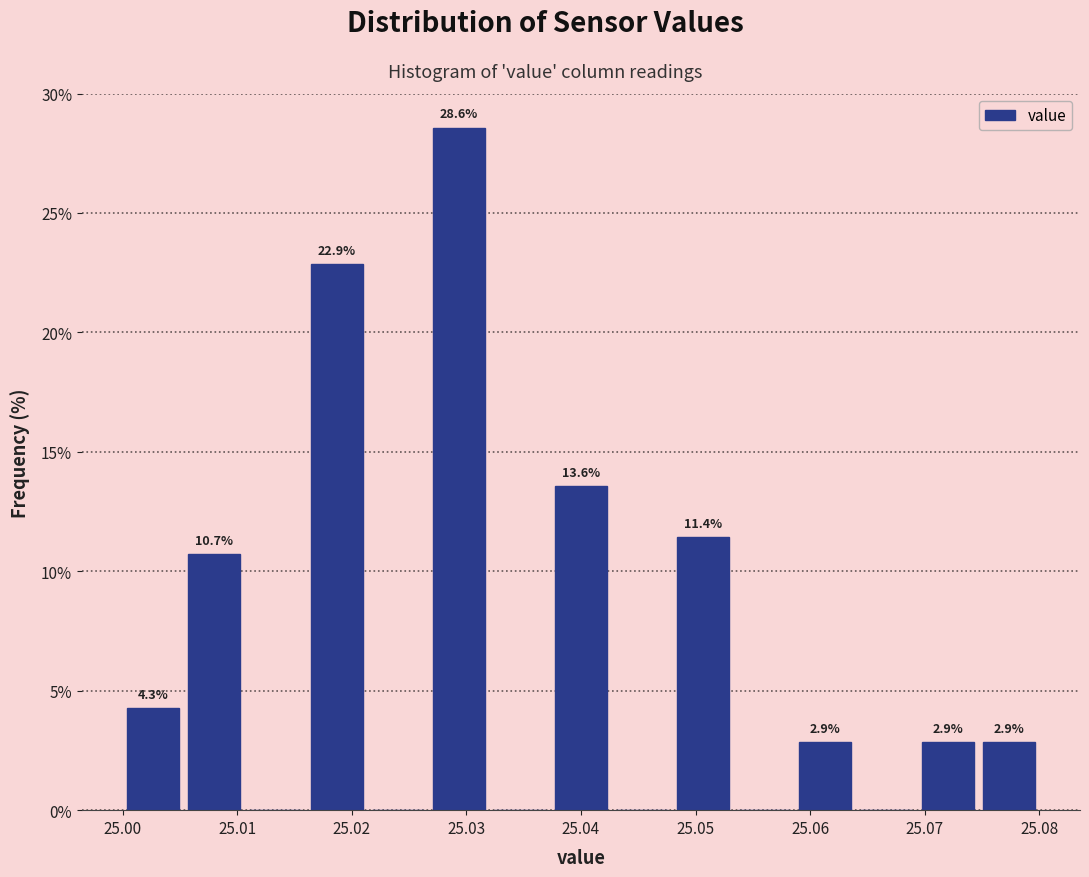

Which range on the x-axis has the tallest bar?

25.027 to 25.032